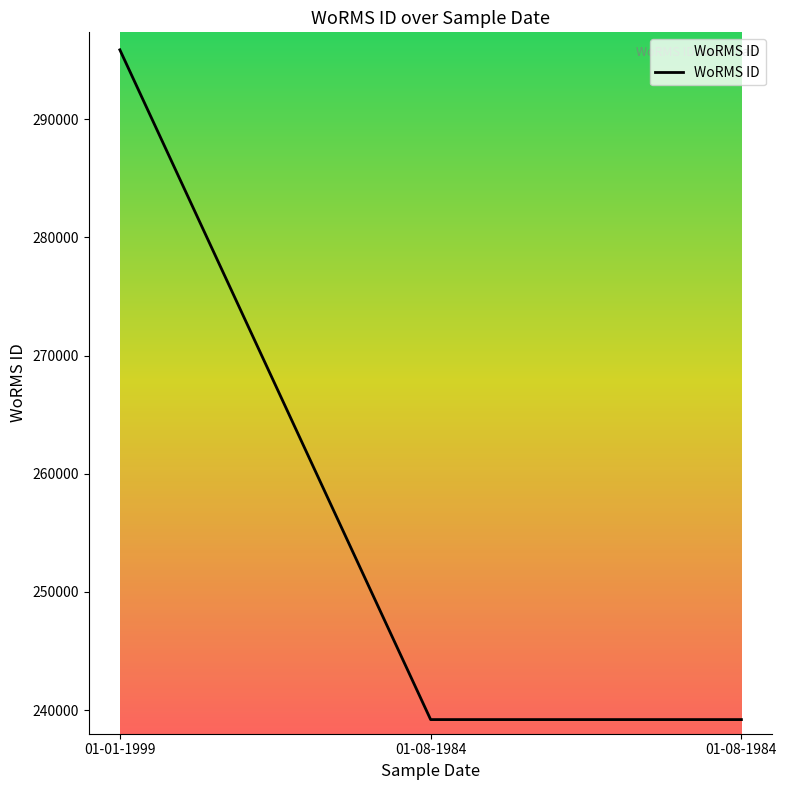

Where is the data nearest to the value 267532?

01-08-1984